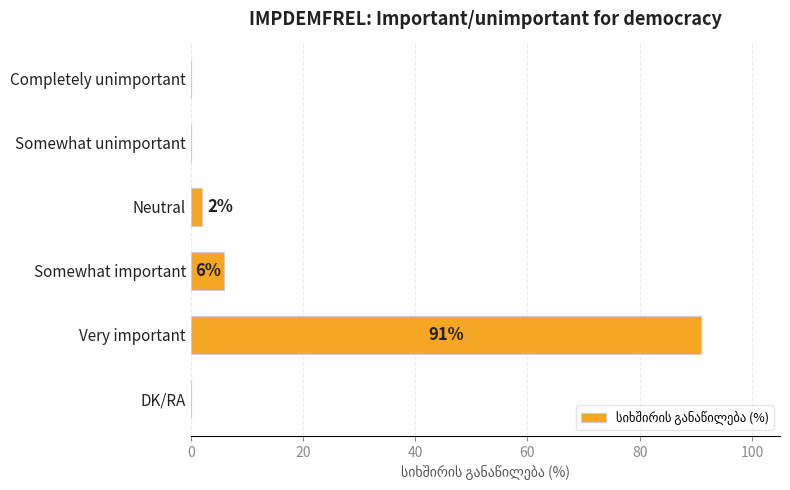

Which has a higher value, Neutral or DK/RA?

Neutral